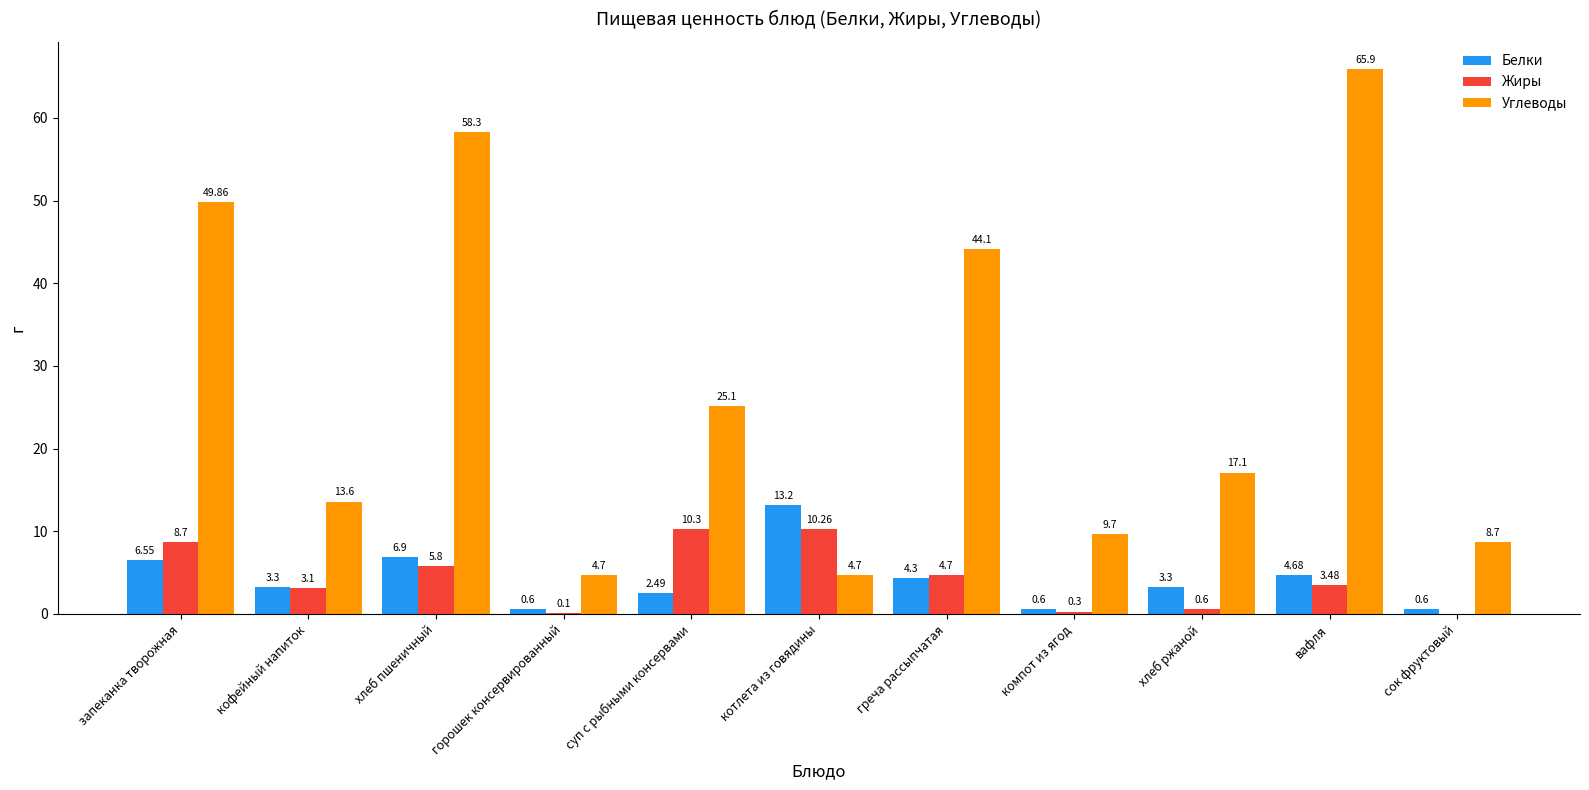

What is the sum of all Углеводы values?

301.8